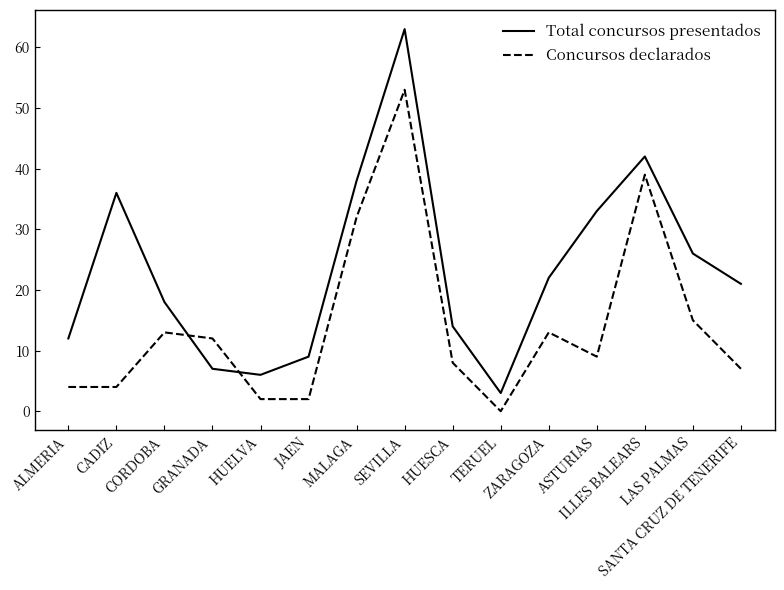

Which series has the widest spread of values?

Total concursos presentados